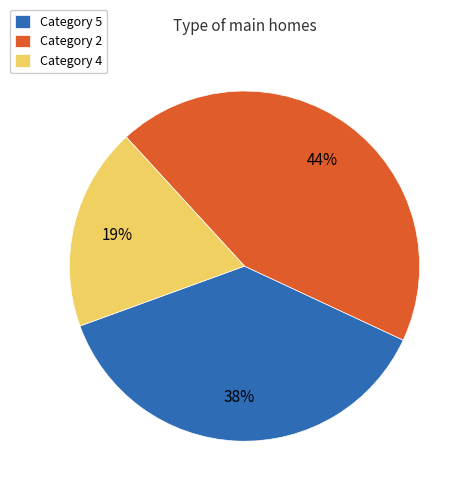

Do Category 2 and Category 4 together represent more than half of the pie?

Yes